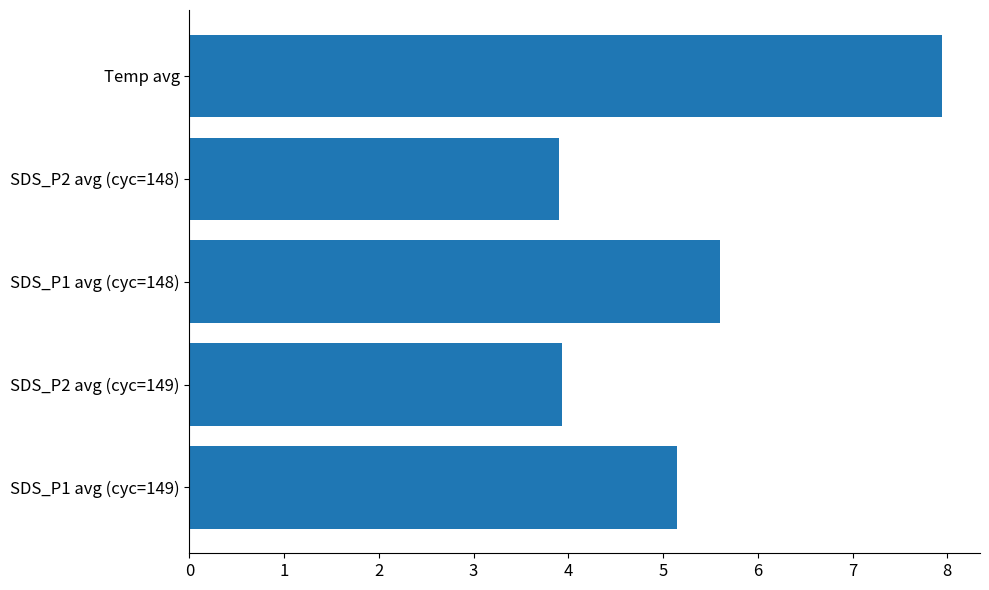

The value at SDS_P1 avg (cyc=149) is 5.1. True or false?

True